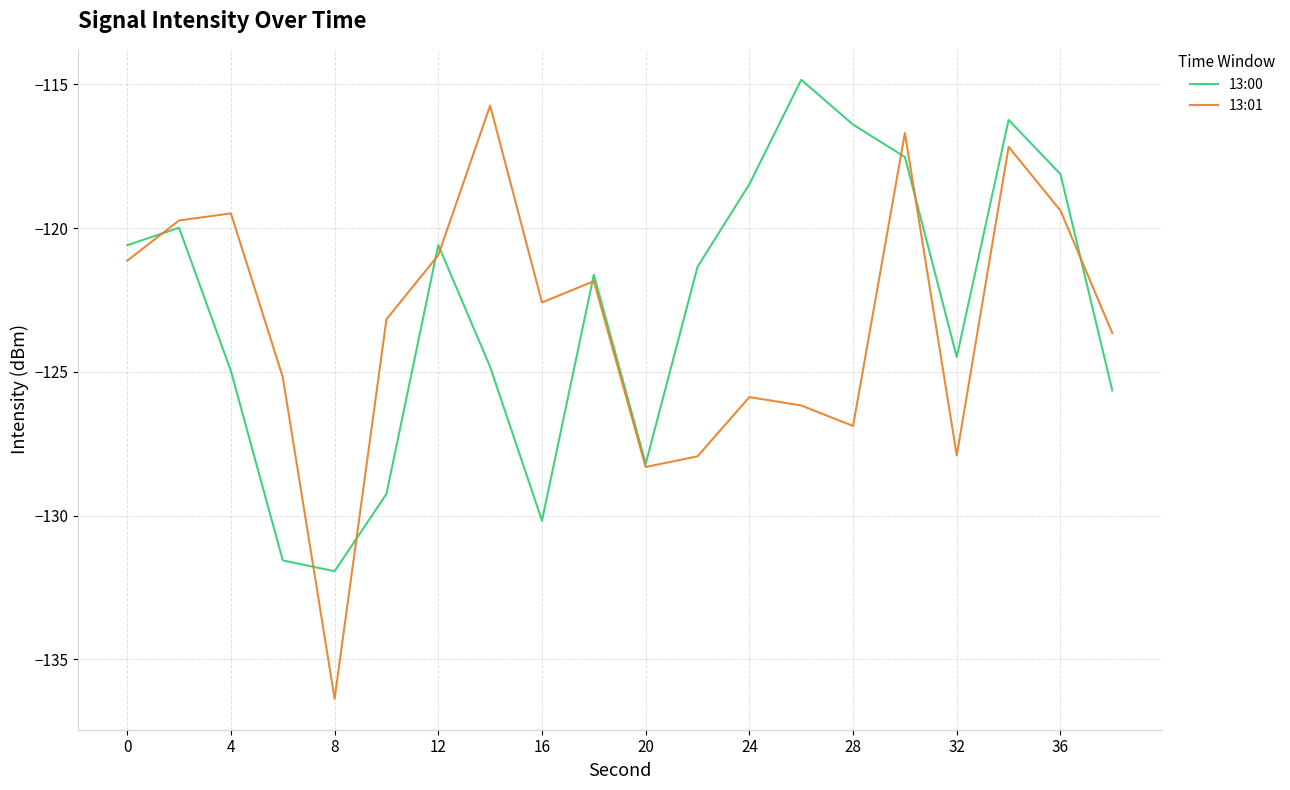

Which series has the widest spread of values?

13:01